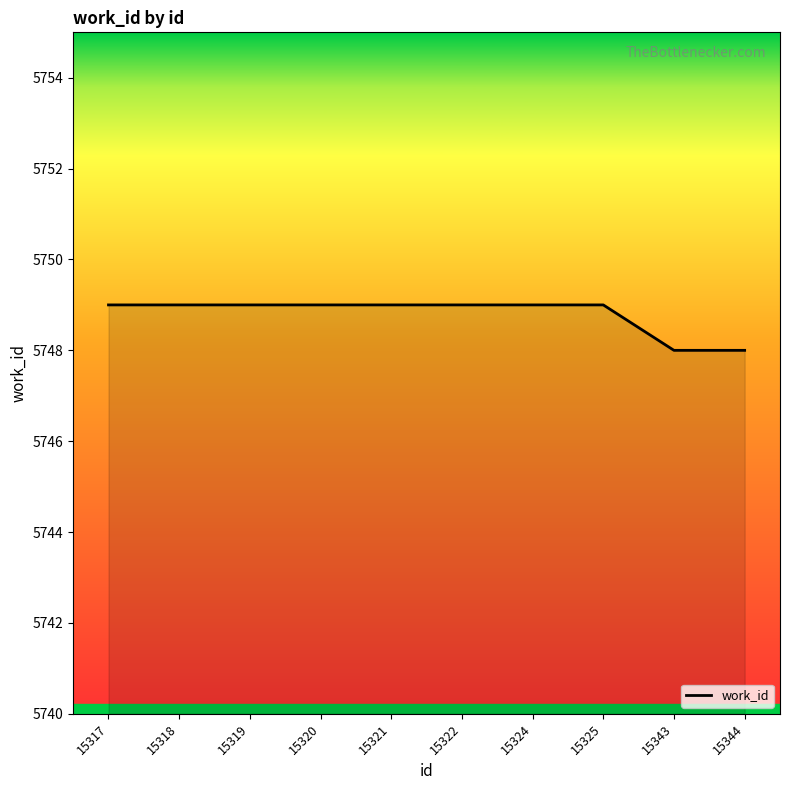

What is the average value?

5749